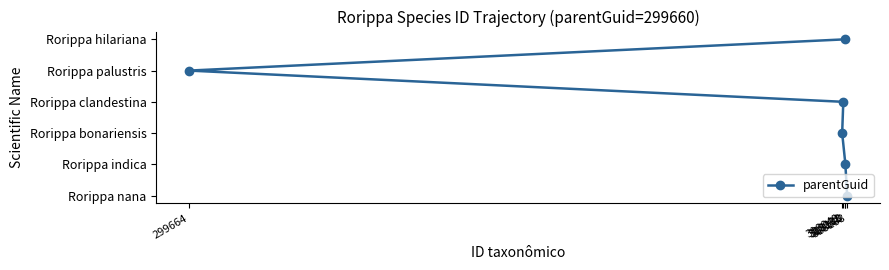

What position from the left is 318118?

6